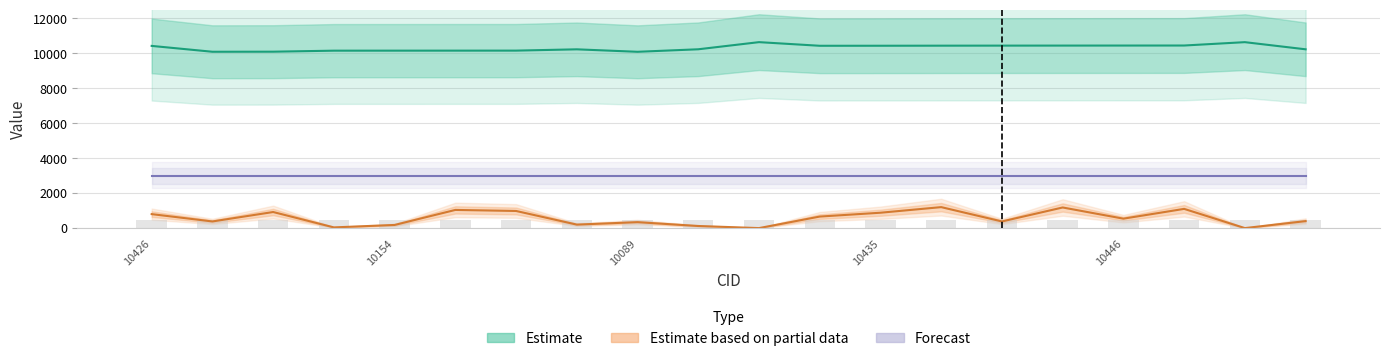

At which label is Estimate based on partial data closest to 600?

11